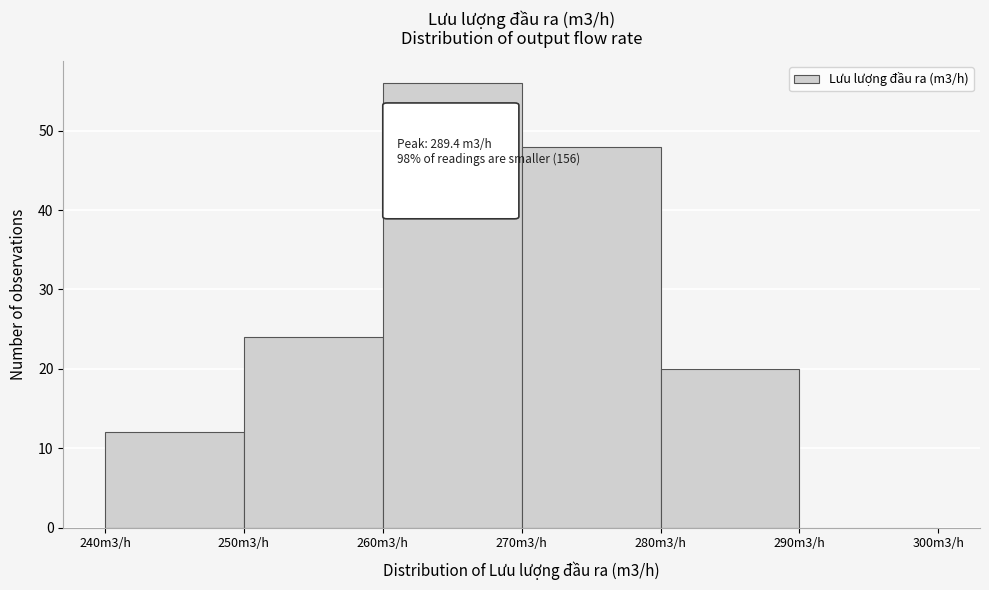

Reading left to right, list all the values displayed in this chart.

240m3/h=12	250m3/h=24	260m3/h=56	270m3/h=48	280m3/h=20	290m3/h=0